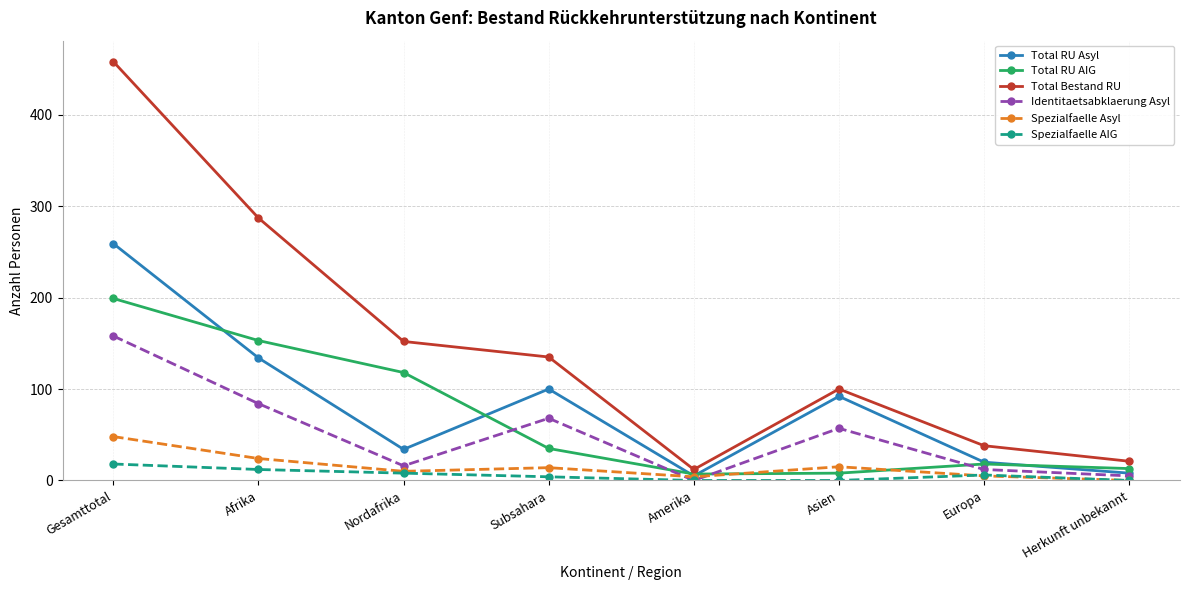

In Spezialfaelle AIG, how many points are higher than both neighbors (excluding endpoints)?

1